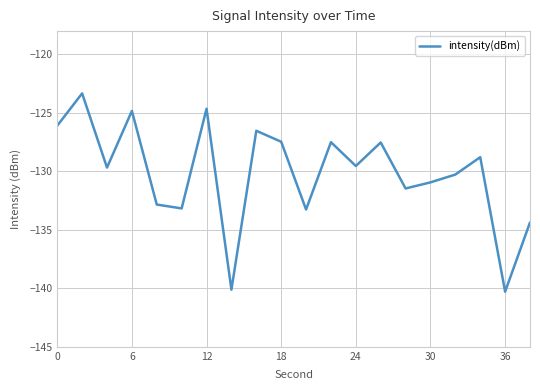

What is the difference between the maximum and minimum values?

17.0